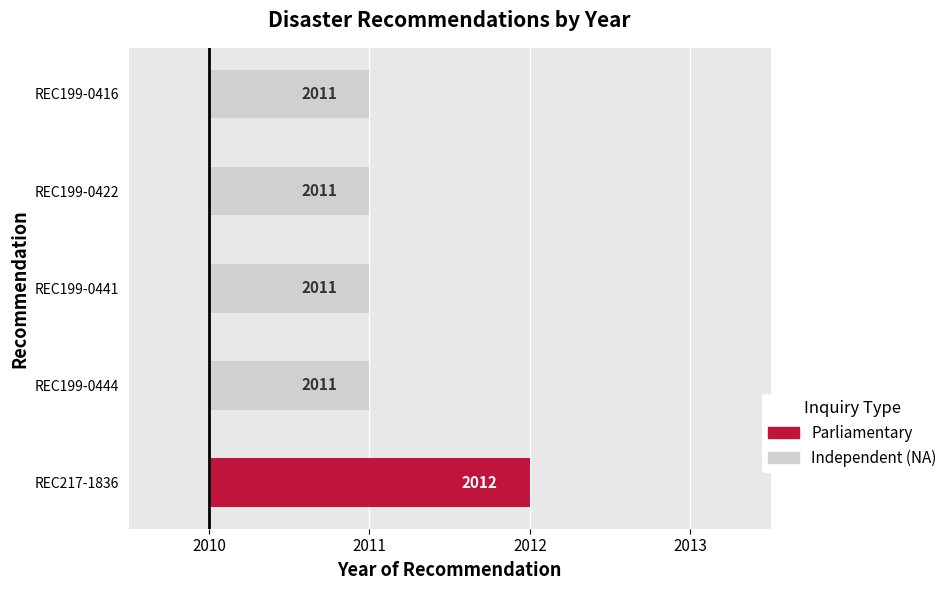

At which category does the chart reach its minimum across all series?

REC199-0444